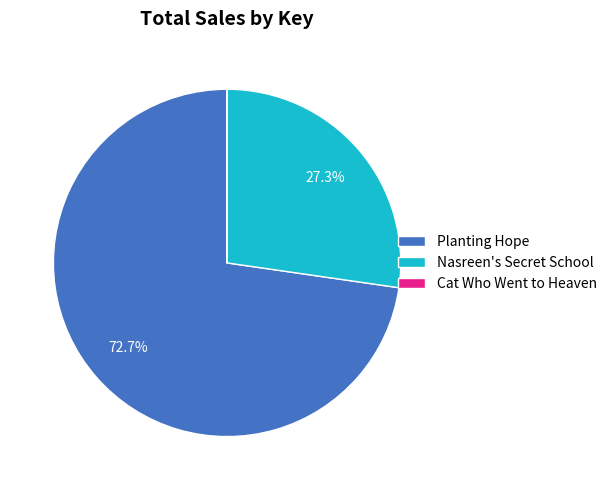

Which slice is the largest?

Planting Hope